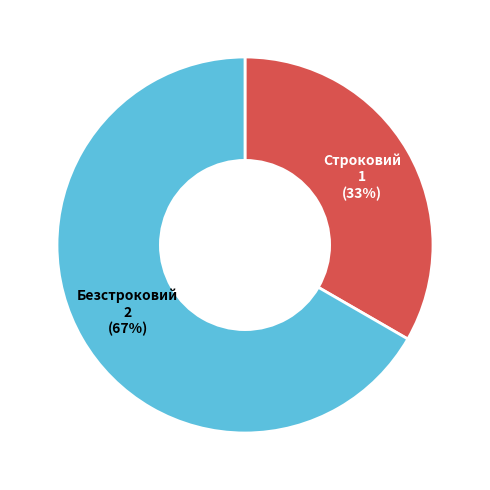

Which category has the smallest portion of the pie?

Строковий